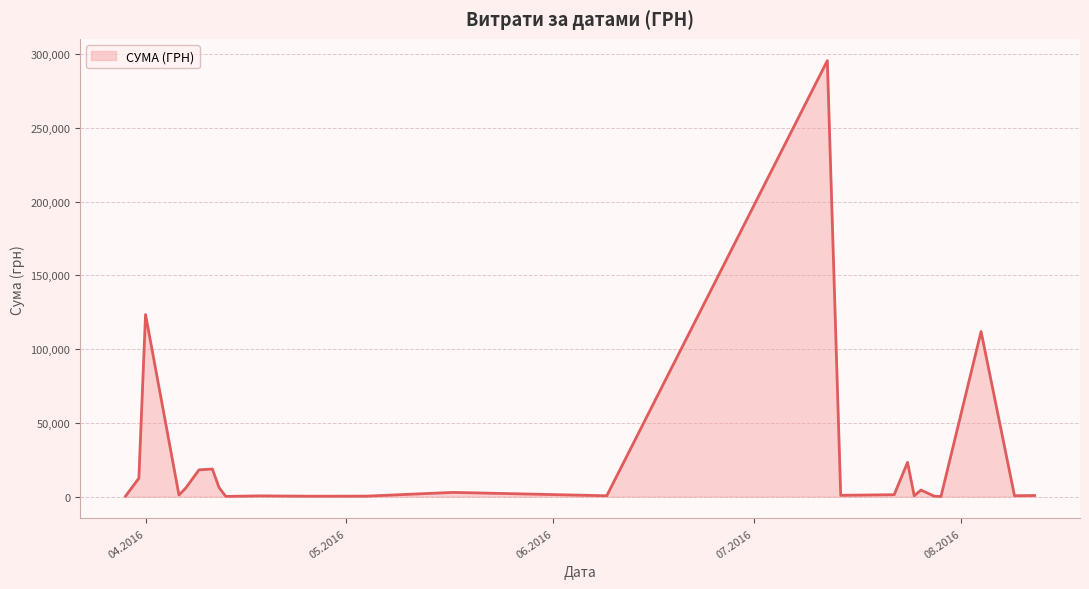

What is the difference between the maximum and minimum values?

295540.8